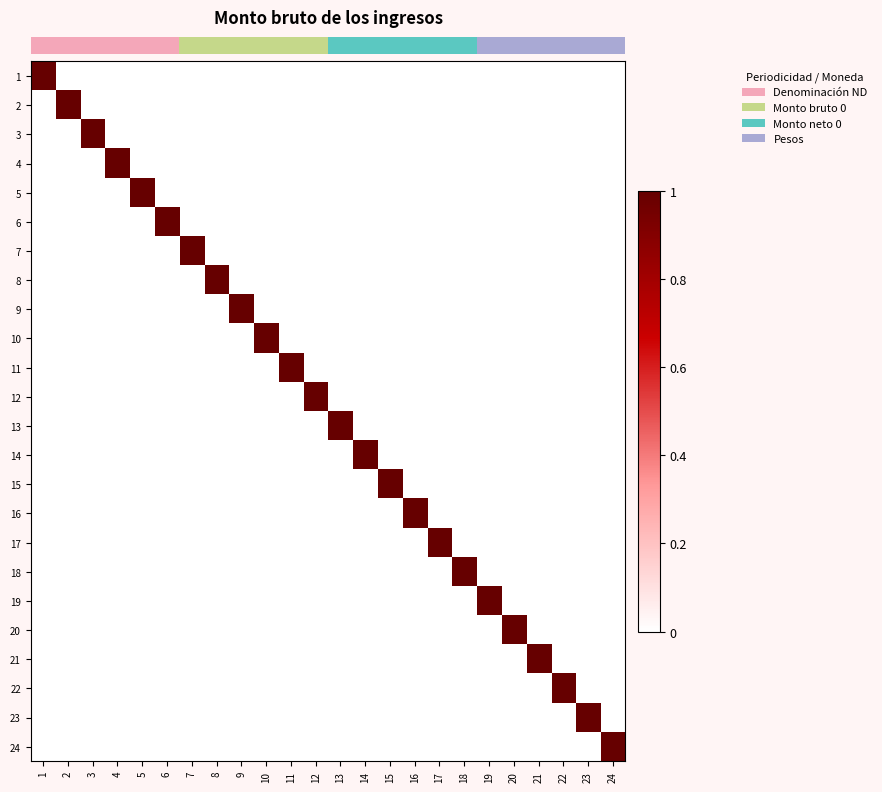

List the series in order of their peak value, lowest first.

row_0, row_1, row_2, row_3, row_4, row_5, row_6, row_7, row_8, row_9, row_10, row_11, row_12, row_13, row_14, row_15, row_16, row_17, row_18, row_19, row_20, row_21, row_22, row_23